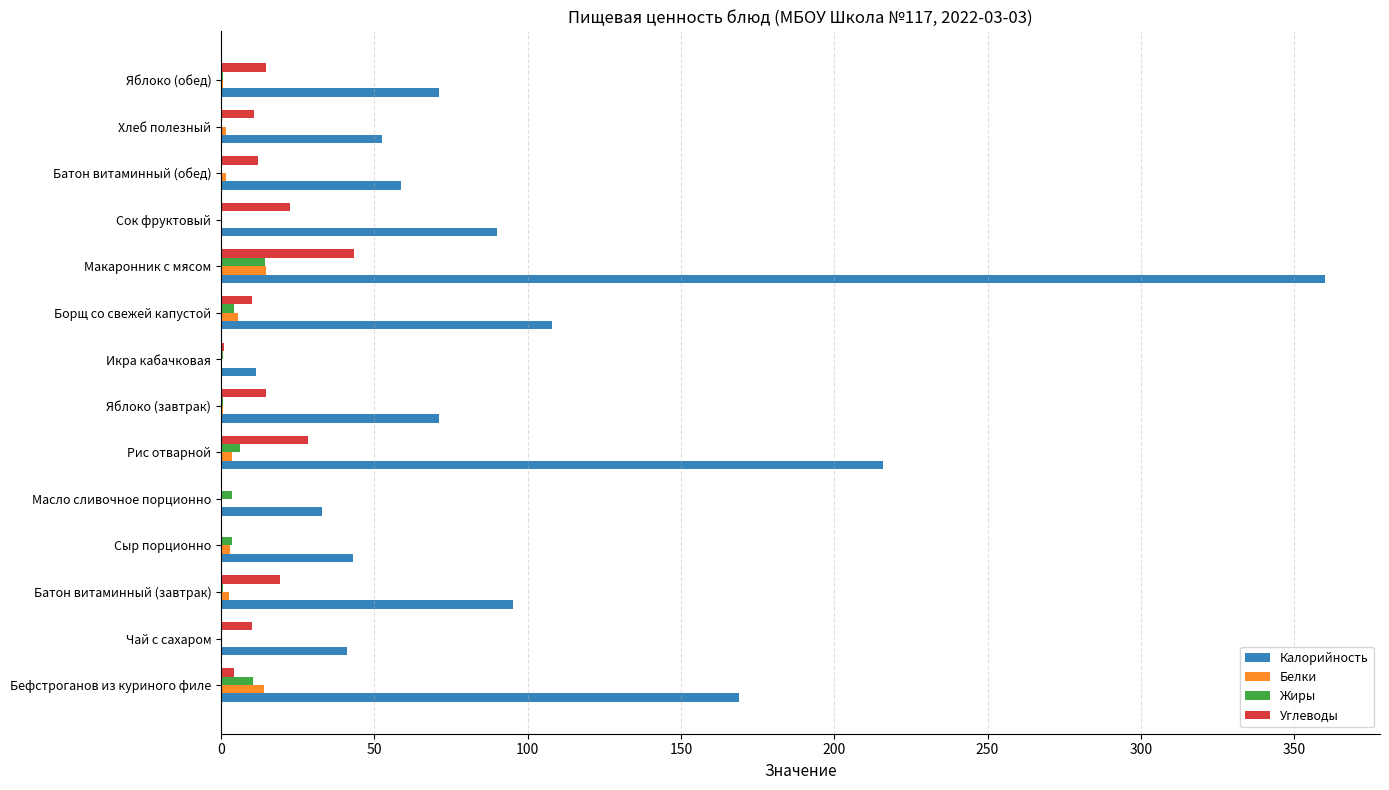

How many distinct data groups are displayed?

4